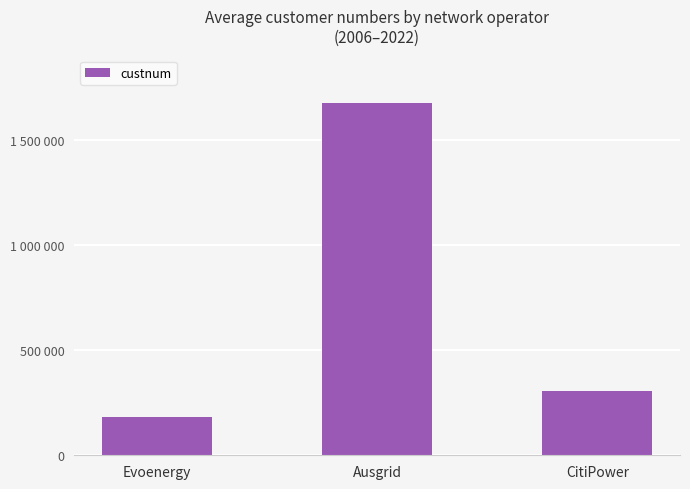

Does the chart contain stacked bars?

No